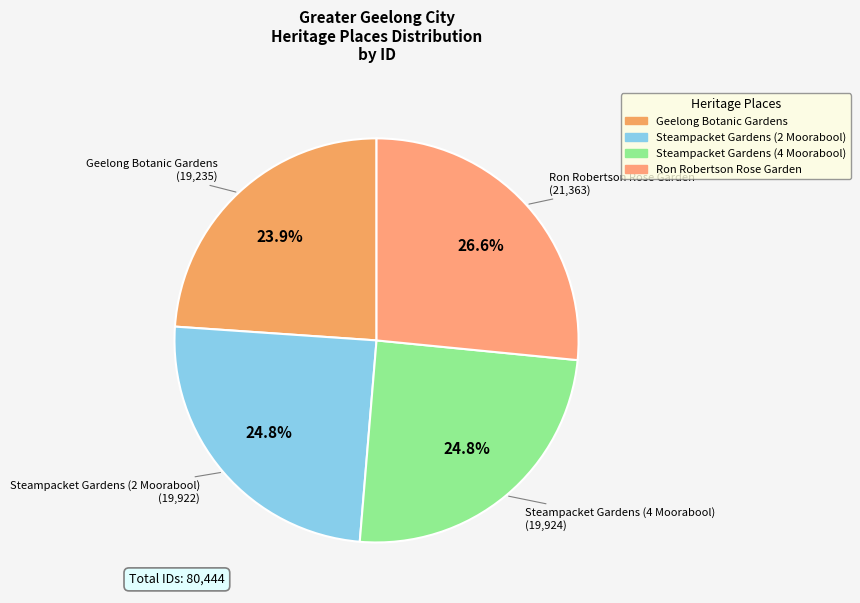

The Steampacket Gardens (4 Moorabool) slice represents 25% of the pie. True or false?

True